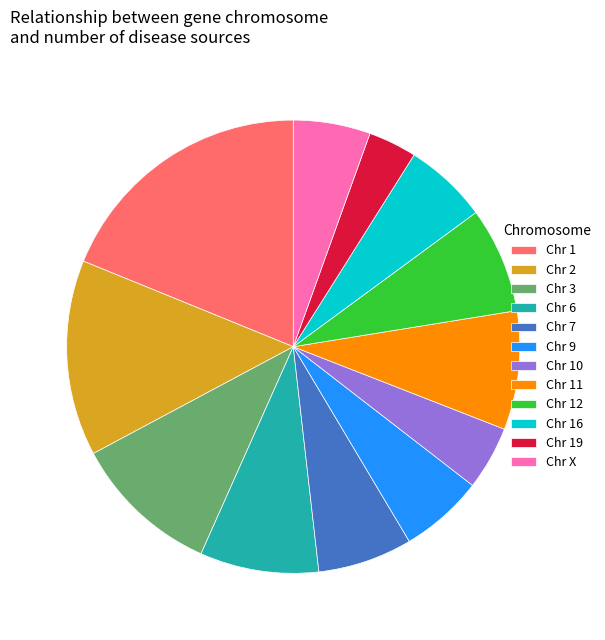

What is the smallest slice in the pie chart?

Chr 19